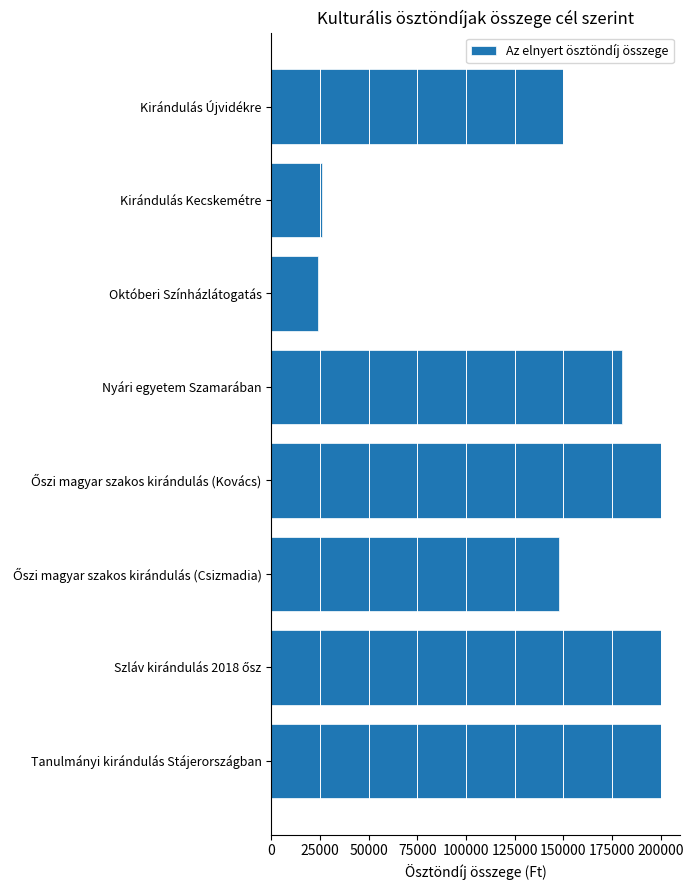

What is the maximum value shown in the chart?

200000